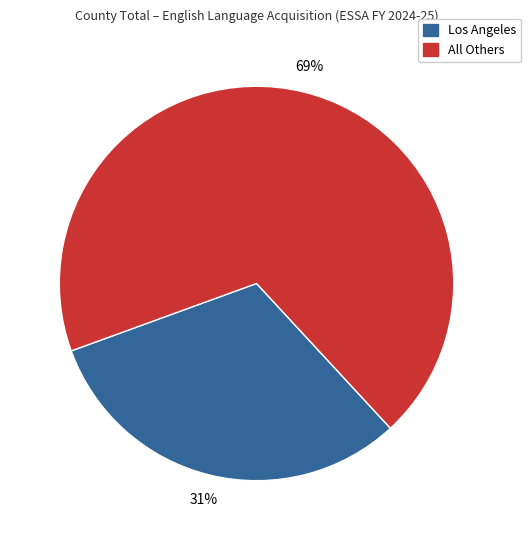

Is there a majority slice in this chart?

Yes